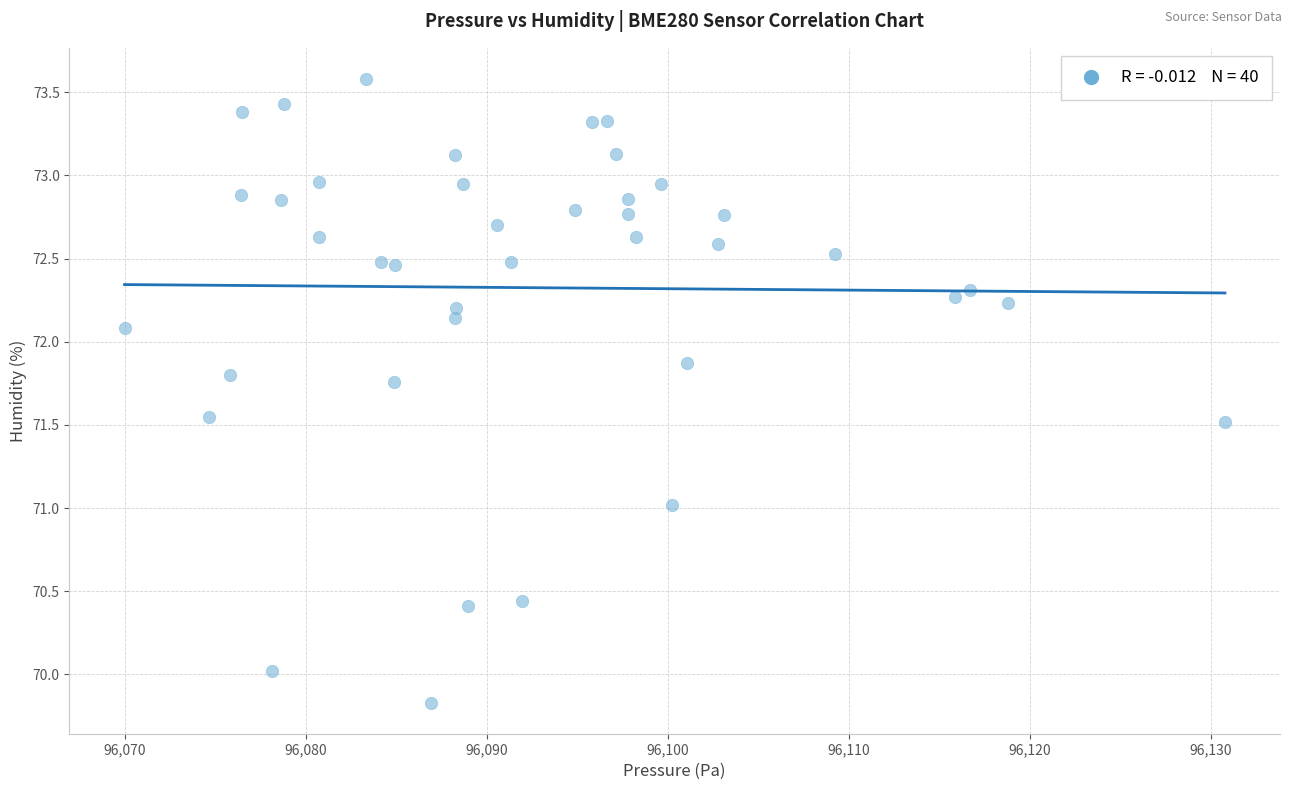

What is the range of X values (max minus min)?

60.8